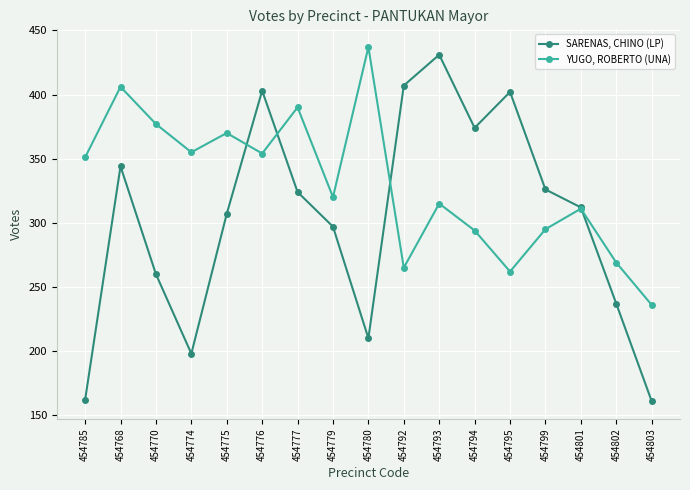

What is the label of the 5th point from the left?

454775